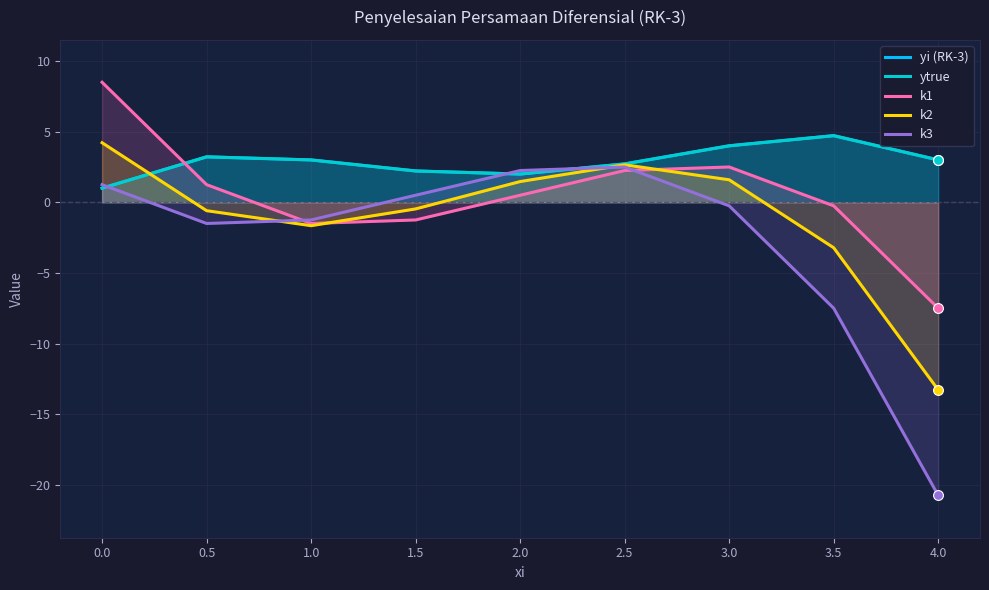

Which series contains the highest Y value?

k1